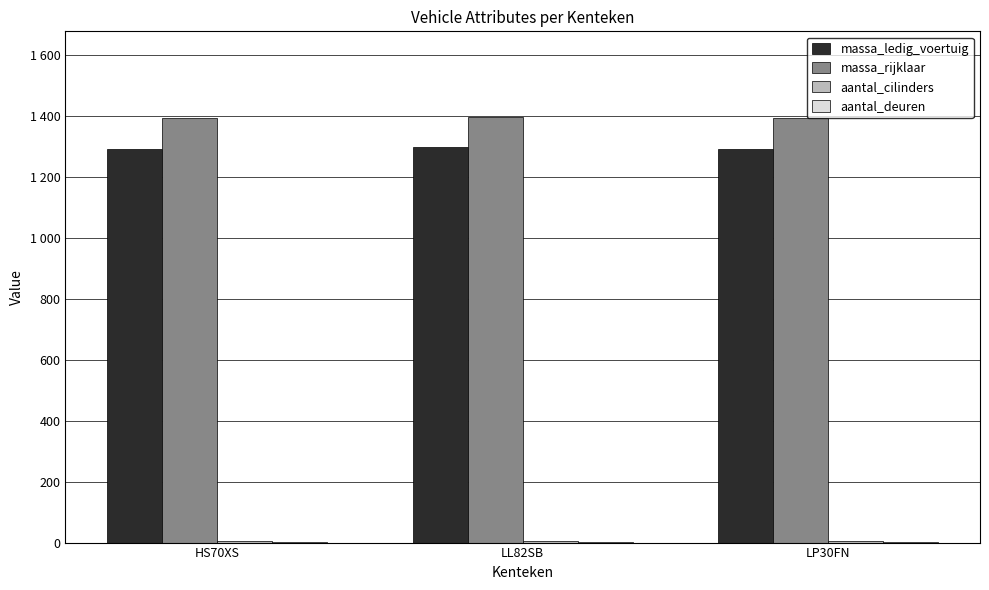

Are the bars grouped side by side (vs. stacked)?

Yes